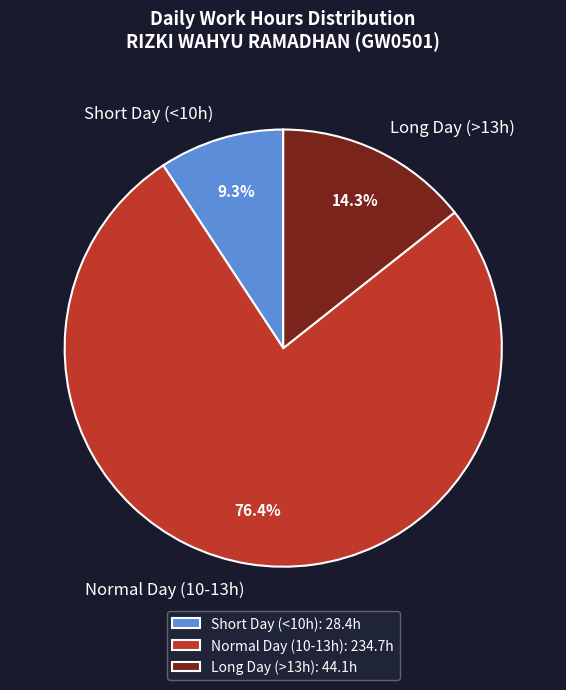

How many slices are in this pie chart?

3